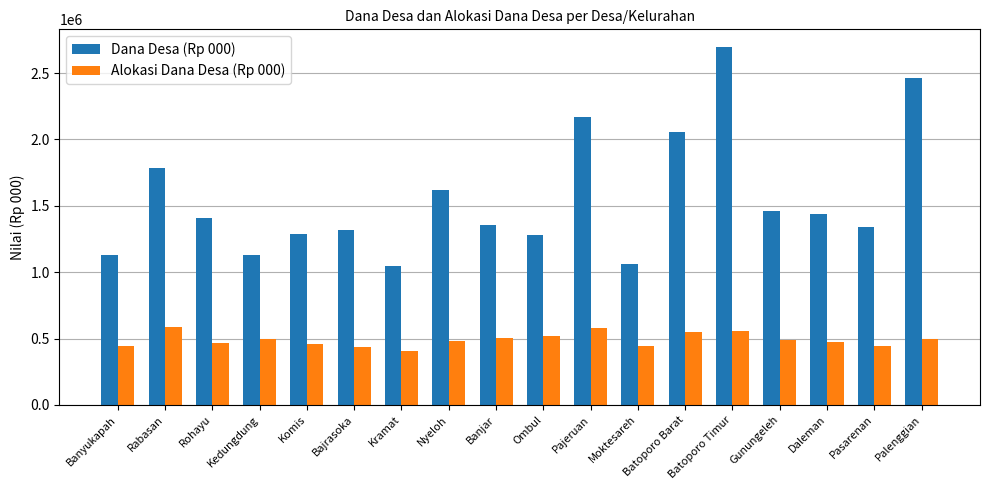

What are all the series names shown in the legend?

Dana Desa (Rp 000), Alokasi Dana Desa (Rp 000)